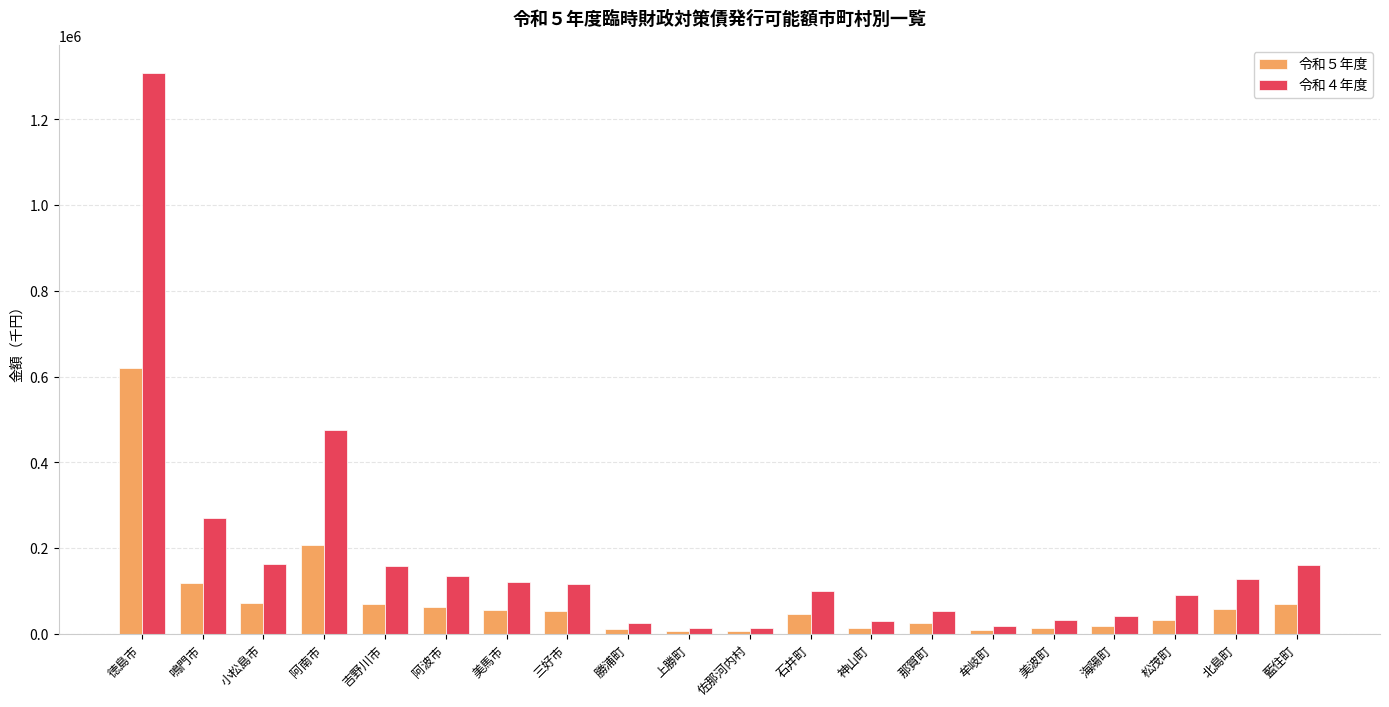

Where does the 令和４年度 series first go above 115979?

徳島市